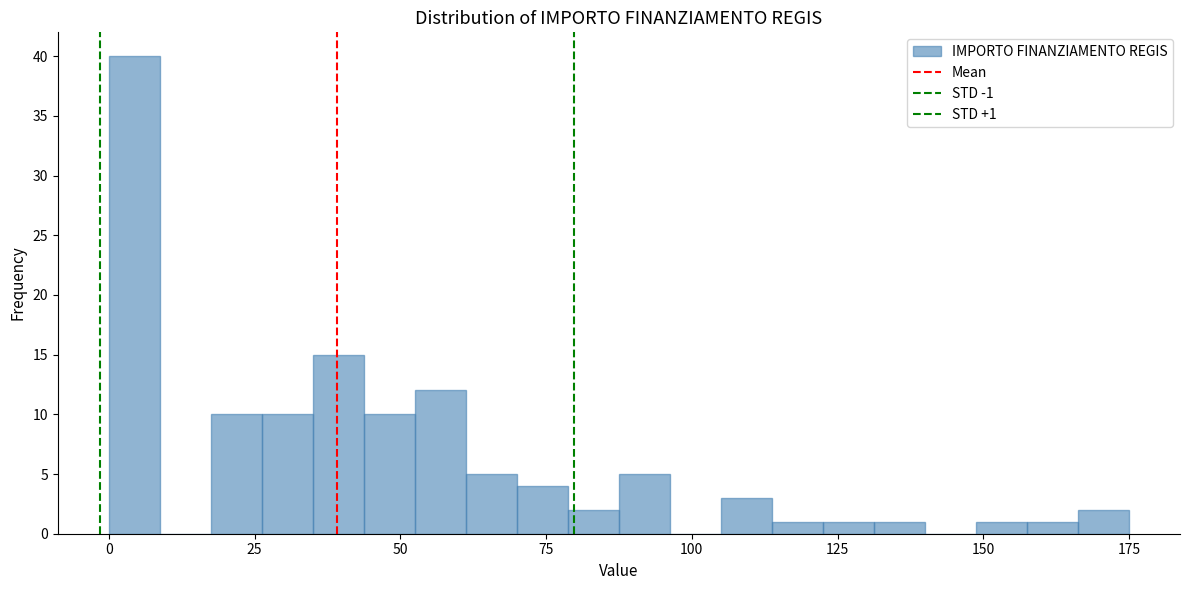

Around what value on the x-axis is the tallest bar? Give the approximate position of its centre, as read against the axis.

5